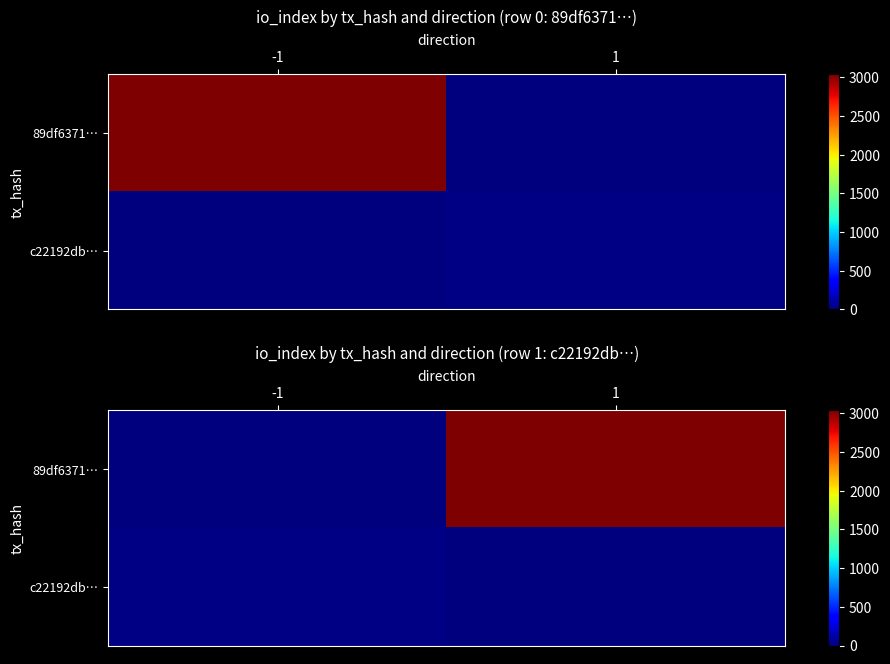

Which label corresponds to the smallest value in the chart?

-1